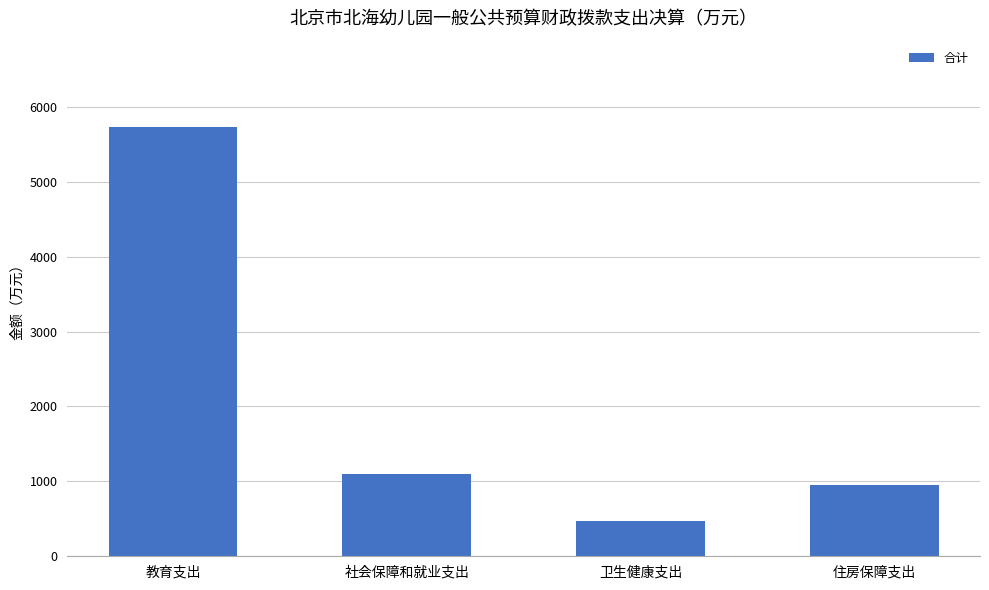

What is the difference between the maximum and minimum values?

5263.0